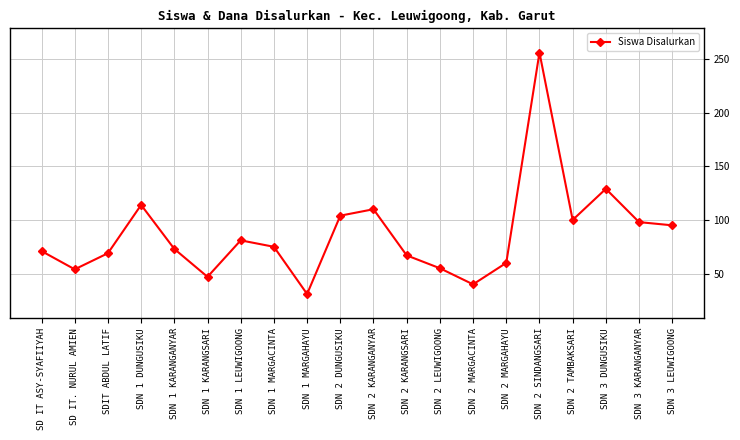

At which category does the data reach its first local peak?

SDN 1 DUNGUSIKU